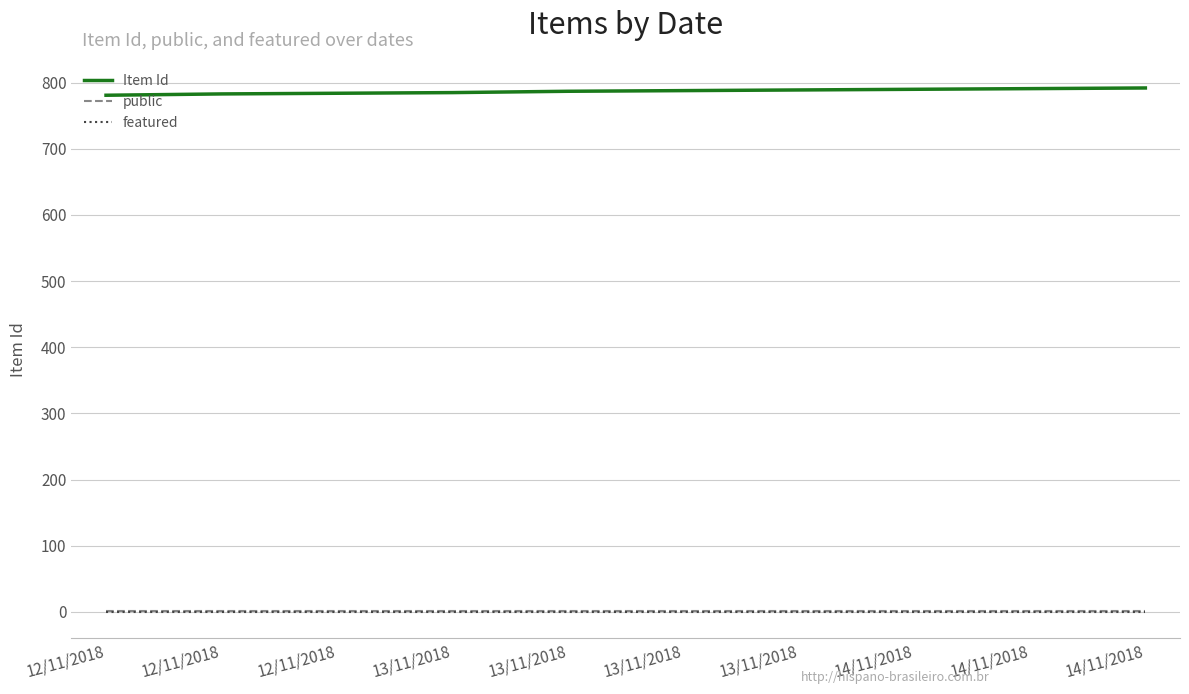

True or false: public has a value of 1 at 12/11/2018.

False